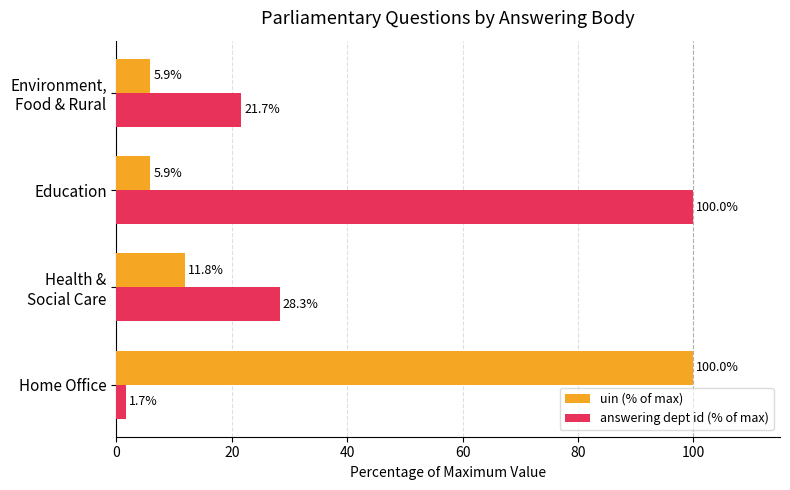

At Home Office, list the series in order from smallest to largest.

answering dept id (% of max), uin (% of max)